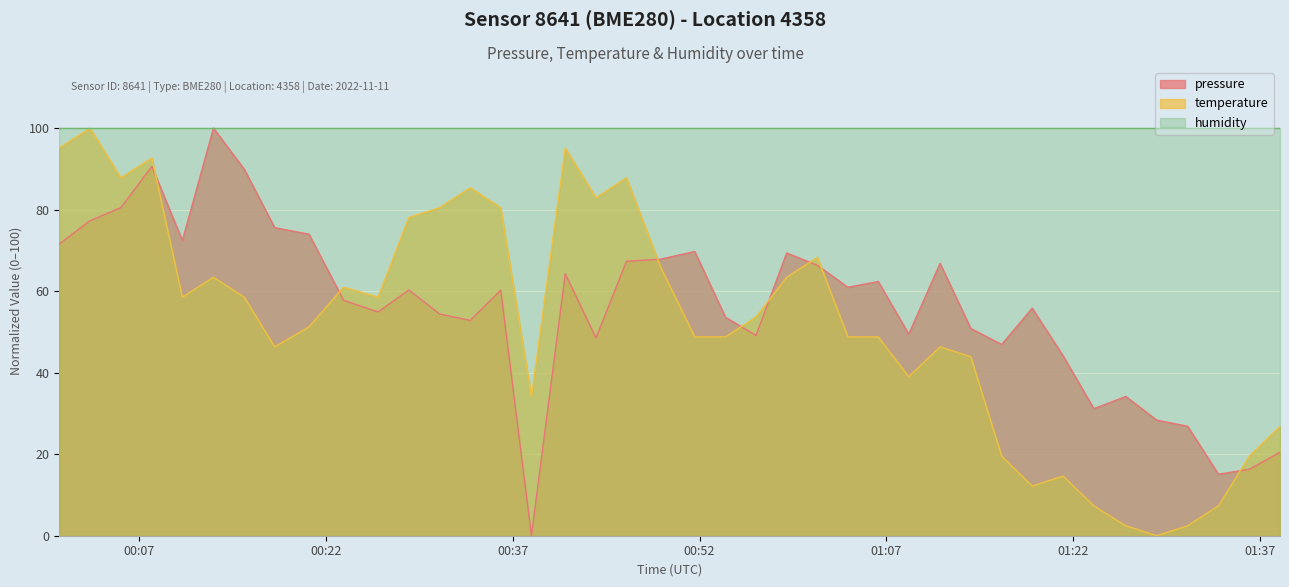

True or false: temperature has a value of 38.8 at 2022-11-11T00:43:41.

False